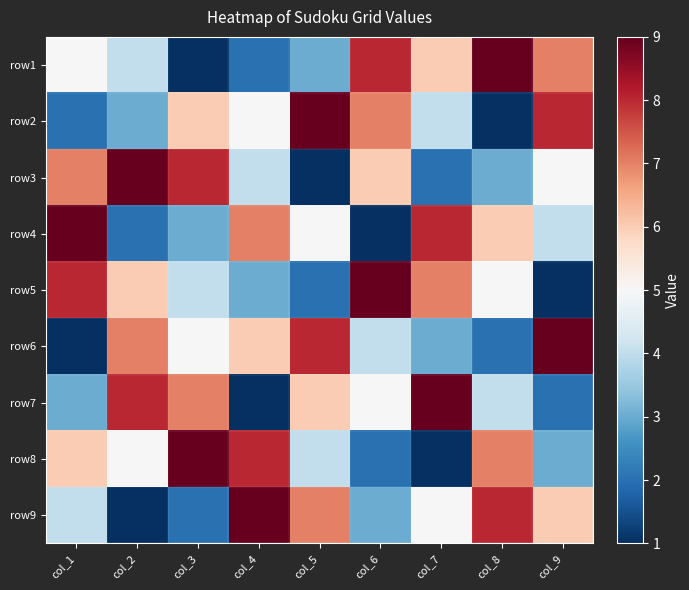

Between col_9 and col_2, which is larger?

col_9